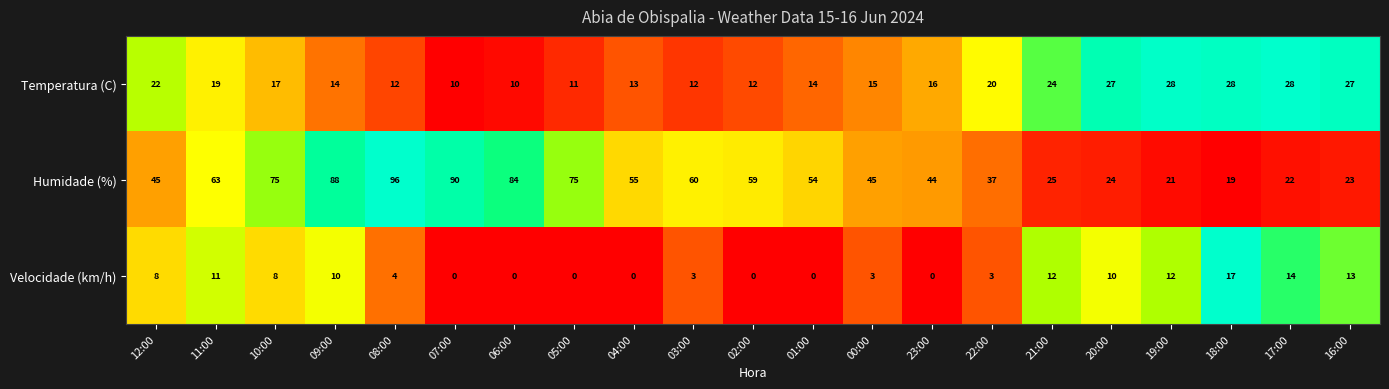

How many data points does each series have?

21